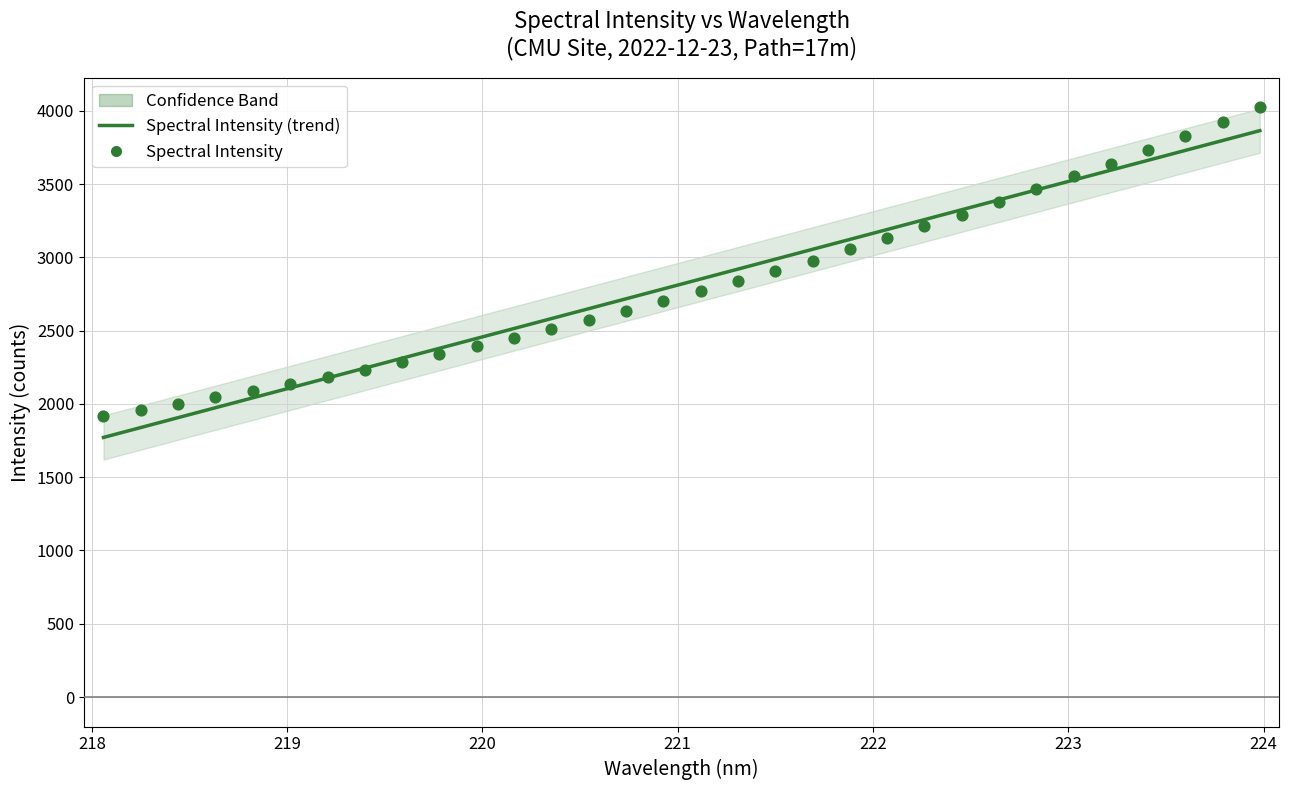

Which series contains the highest Y value?

Spectral Intensity